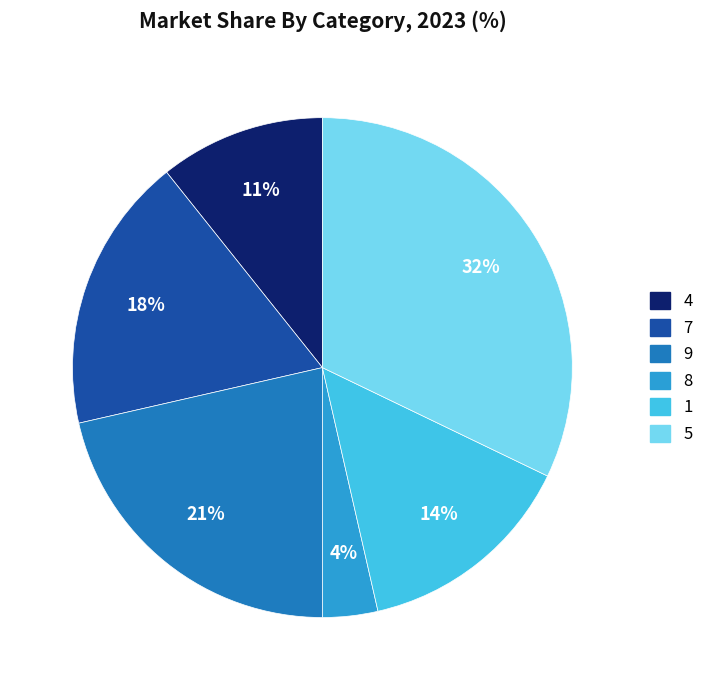

Is there any slice that represents more than half of the pie?

No